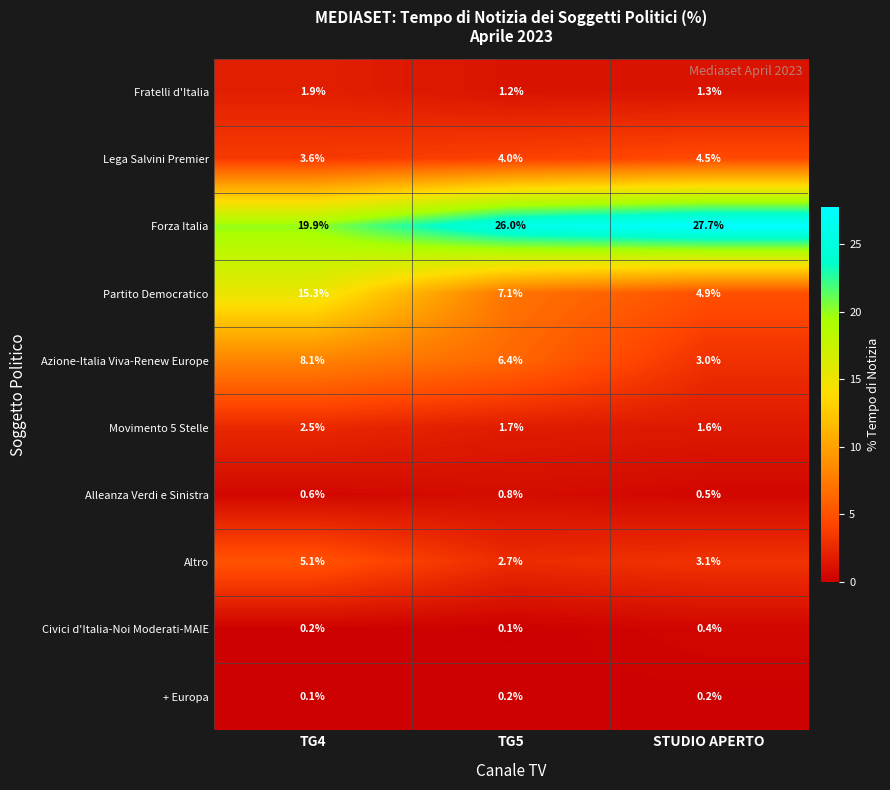

What is the total value across all series at STUDIO APERTO?

47.2